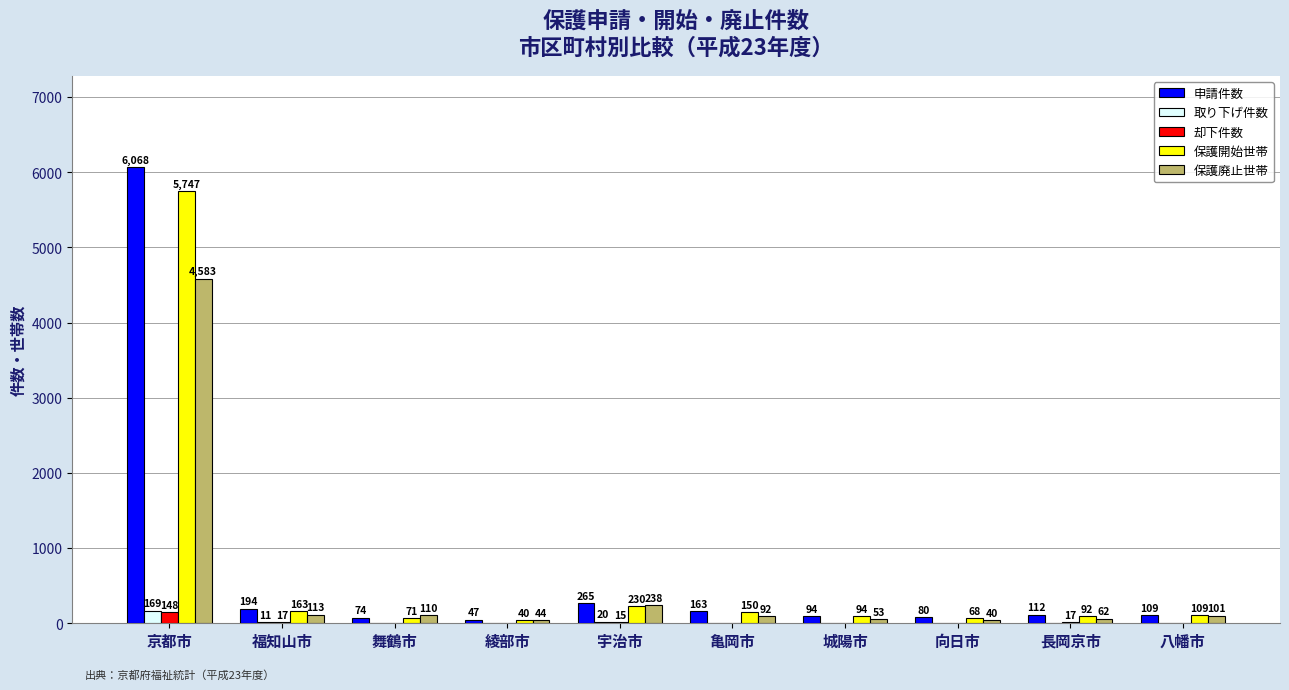

How many groups of bars are there?

10